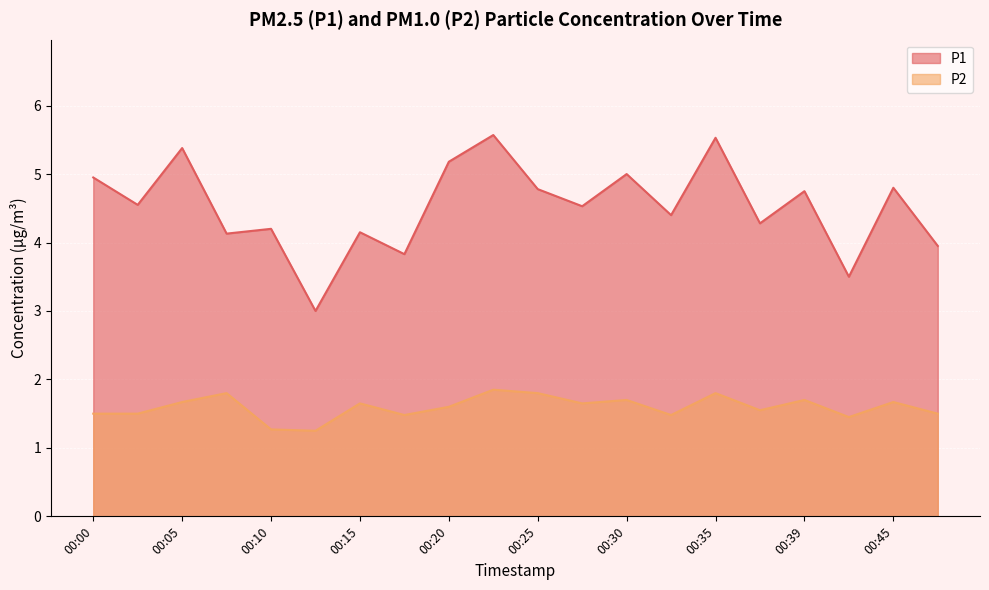

Which label corresponds to the smallest value in the chart?

00:12